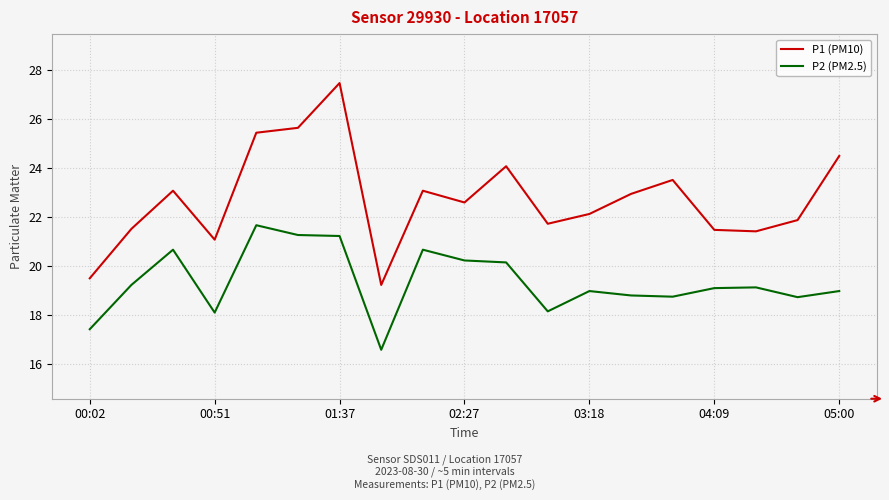

Which series has the widest spread of values?

P1 (PM10)